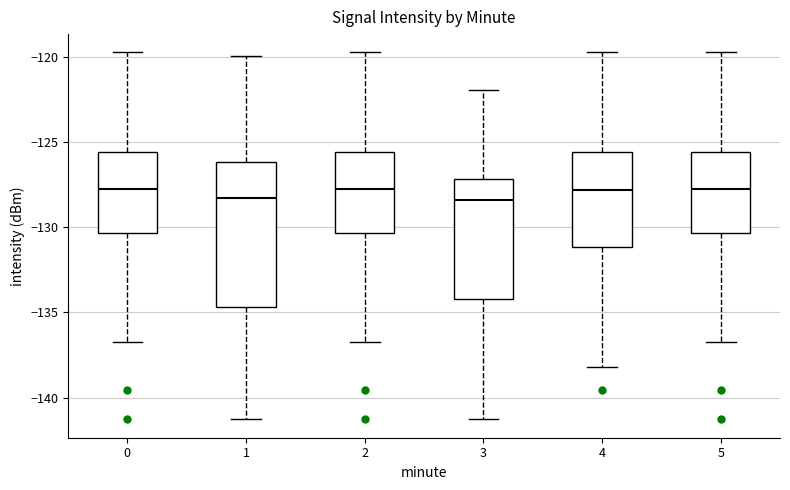

Comparing the boxes themselves (not the whiskers), which one is the tallest?

1